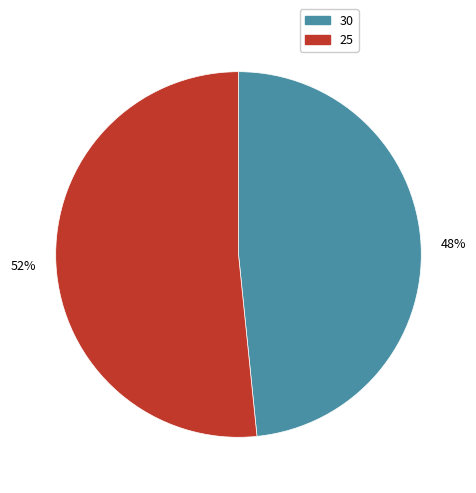

How many segments does this pie chart have?

2